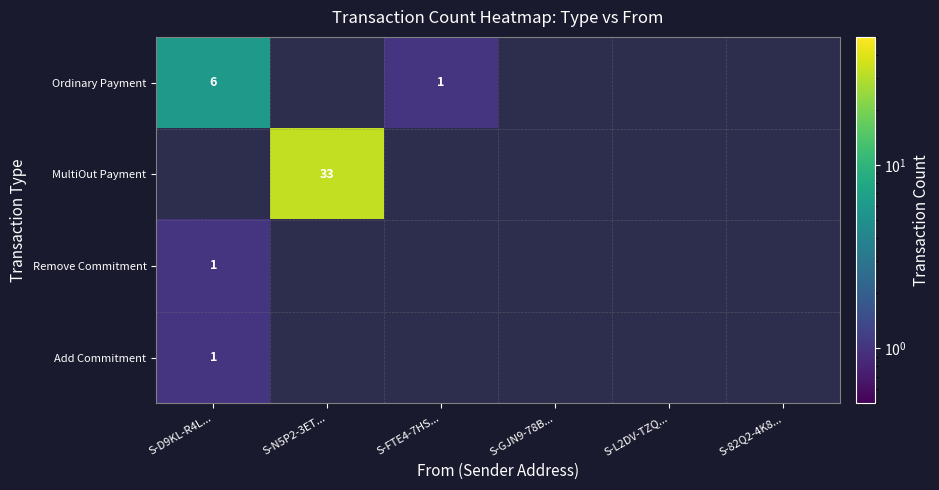

How many data points does each series have?

6